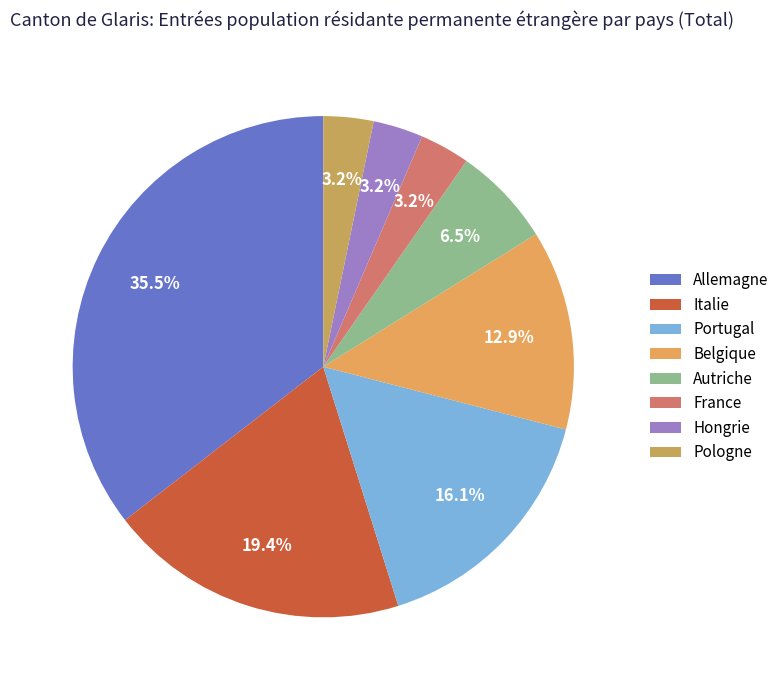

How much of the chart is everything except Portugal?

83.9%